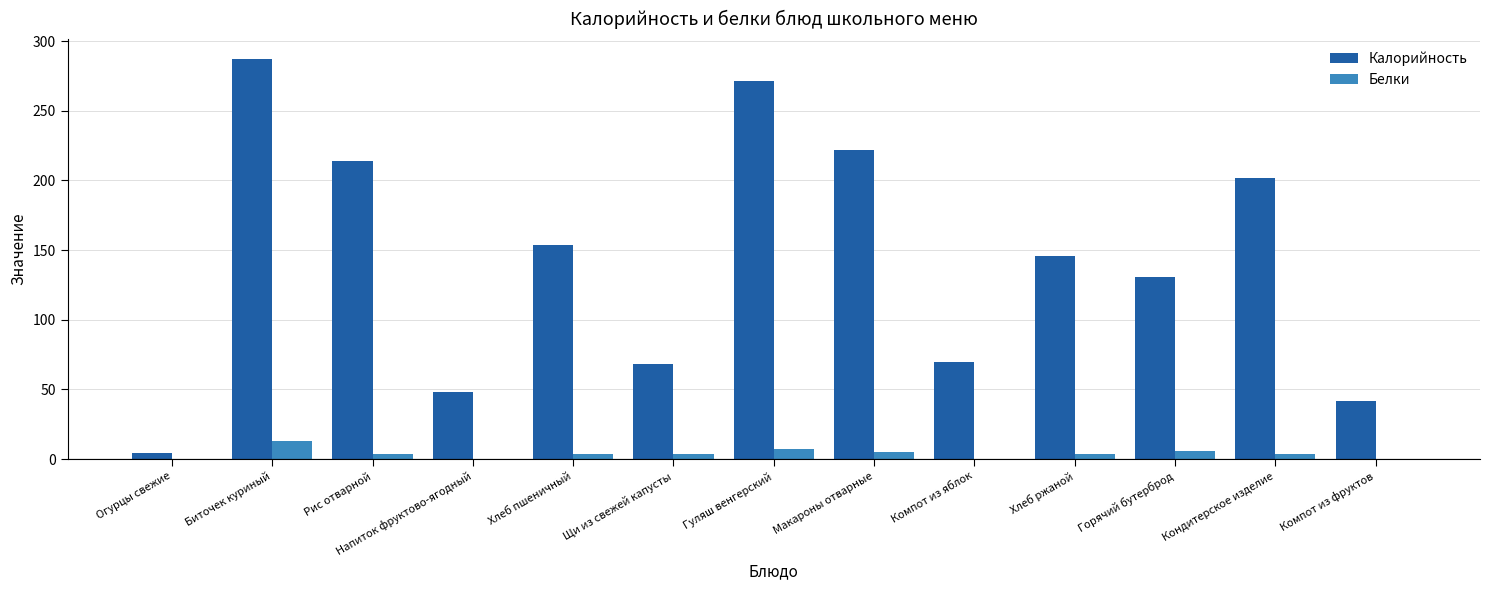

The value of Калорийность at Компот из яблок is 70.0. True or false?

True